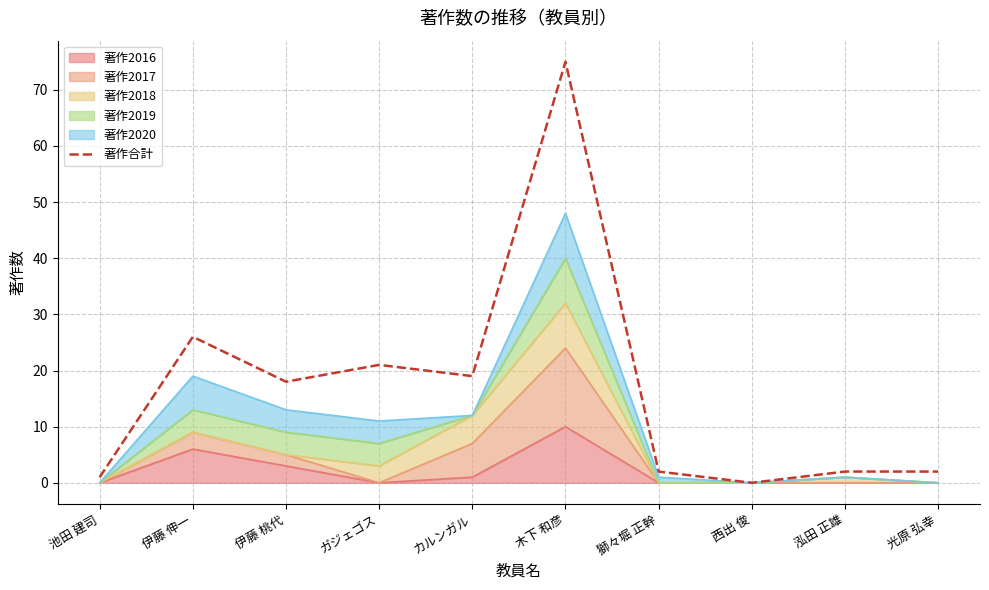

List the labels in order of value, smallest first.

西出 俊, 池田 建司, 獅々堀 正幹, 泓田 正雄, 光原 弘幸, 伊藤 桃代, カルンガル, ガジェゴス, 伊藤 伸一, 木下 和彦